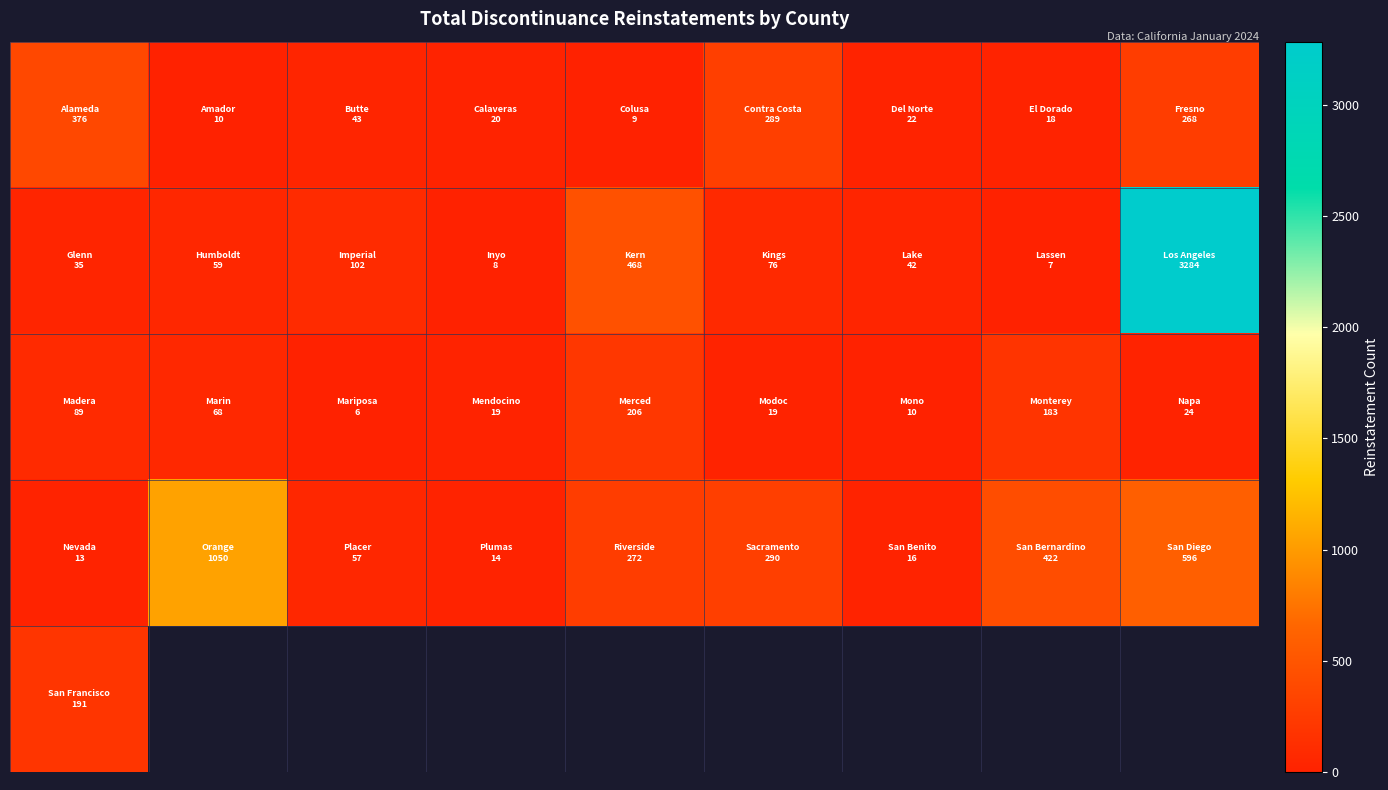

What is the spread (max minus min) of values at 3?

12.0